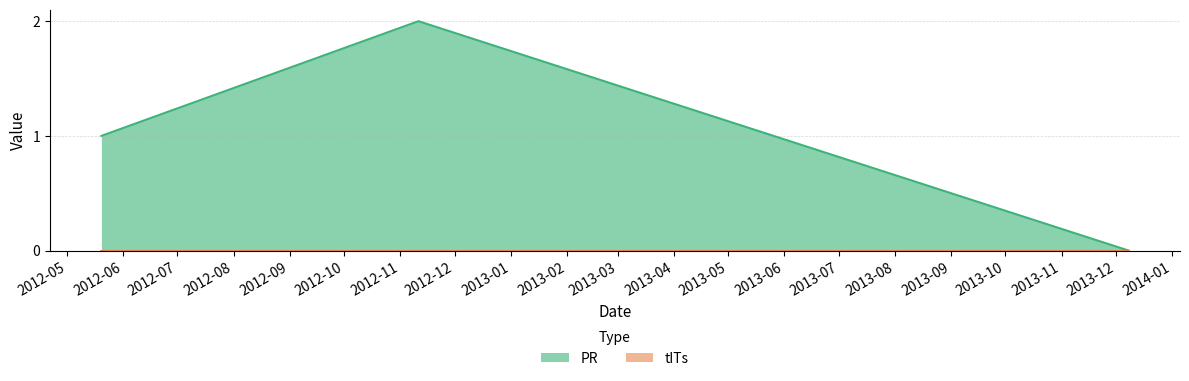

What is the difference between the maximum and second lowest values?

1